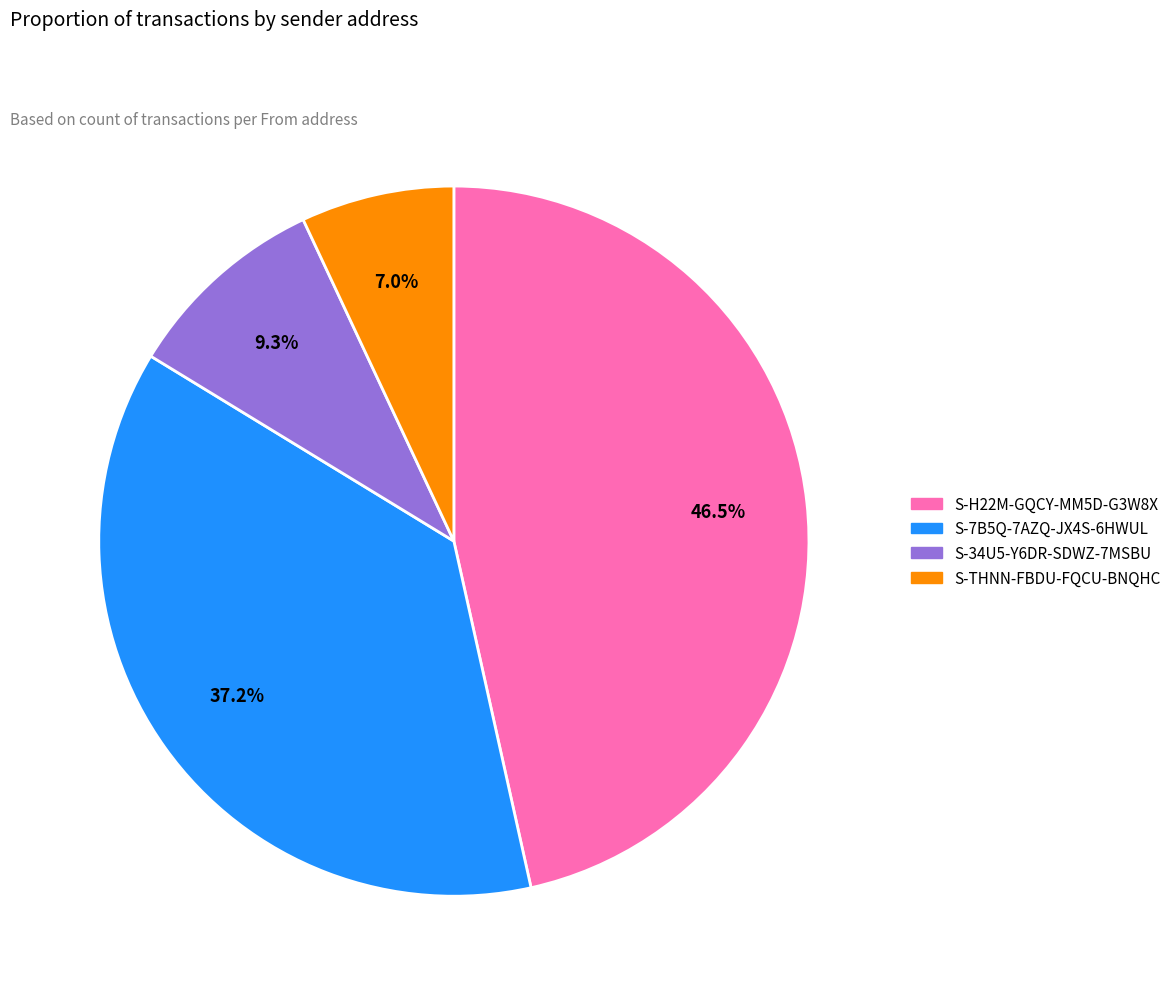

Is it true that S-34U5-Y6DR-SDWZ-7MSBU is 9% of the pie?

True